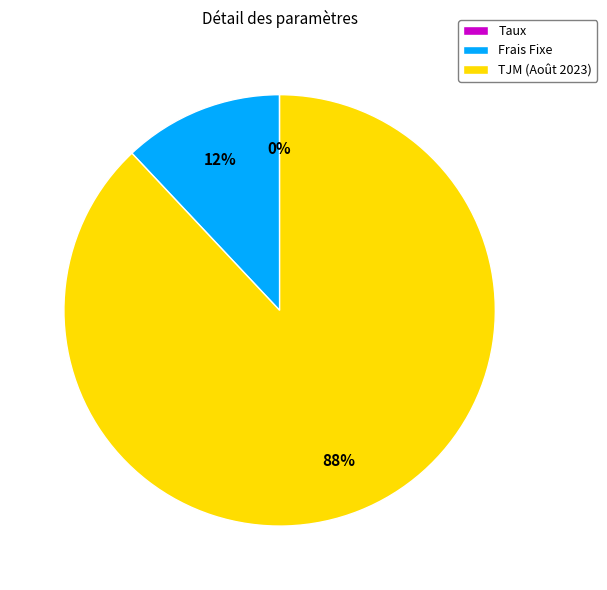

To the nearest percent, what is the difference between the largest and smallest slice percentages?

88%